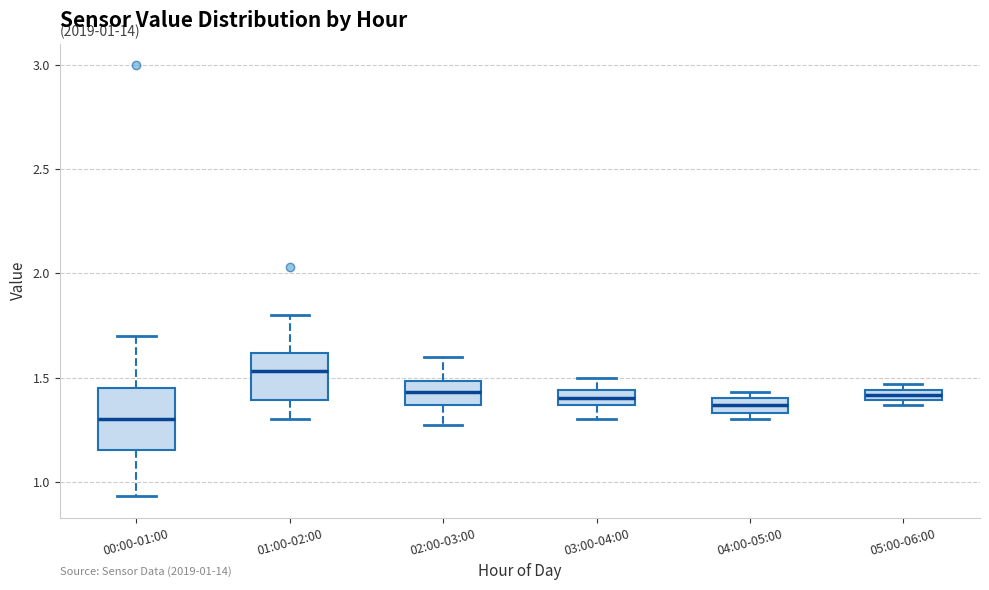

Which box is the tallest, from its lower edge to its upper edge?

00:00-01:00